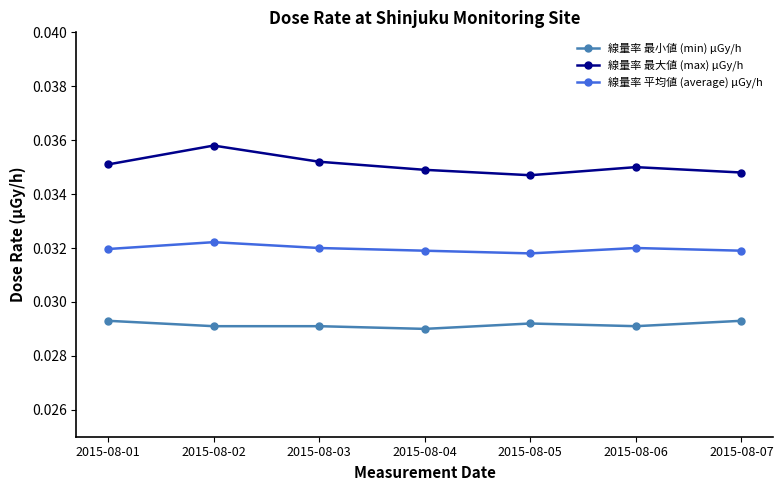

True or false: 線量率 平均値 (average) μGy/h and 線量率 最大値 (max) μGy/h cross at least once.

False